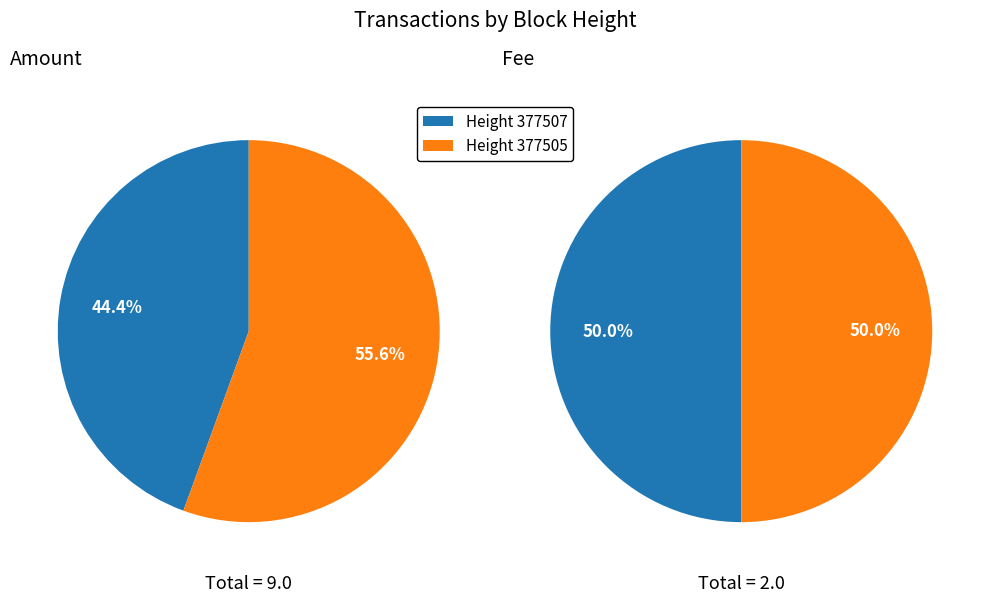

Rank the series by their average value, from highest to lowest.

Amount, Fee